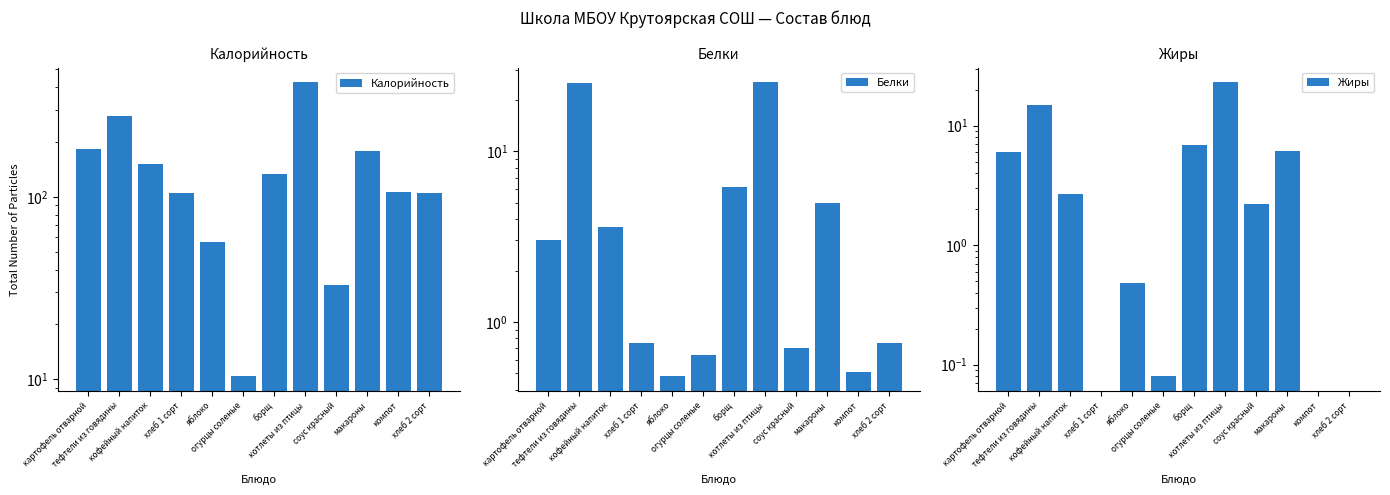

Which series has the largest range (max minus min)?

Калорийность